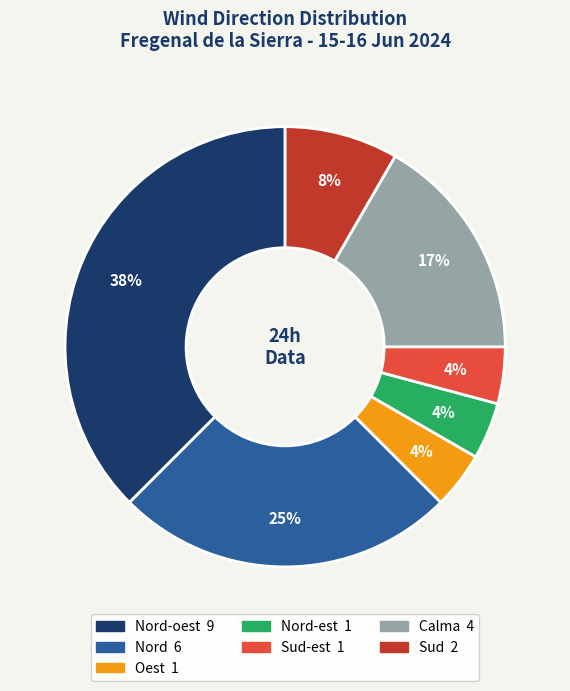

To the nearest percent, what is the average slice percentage?

14%